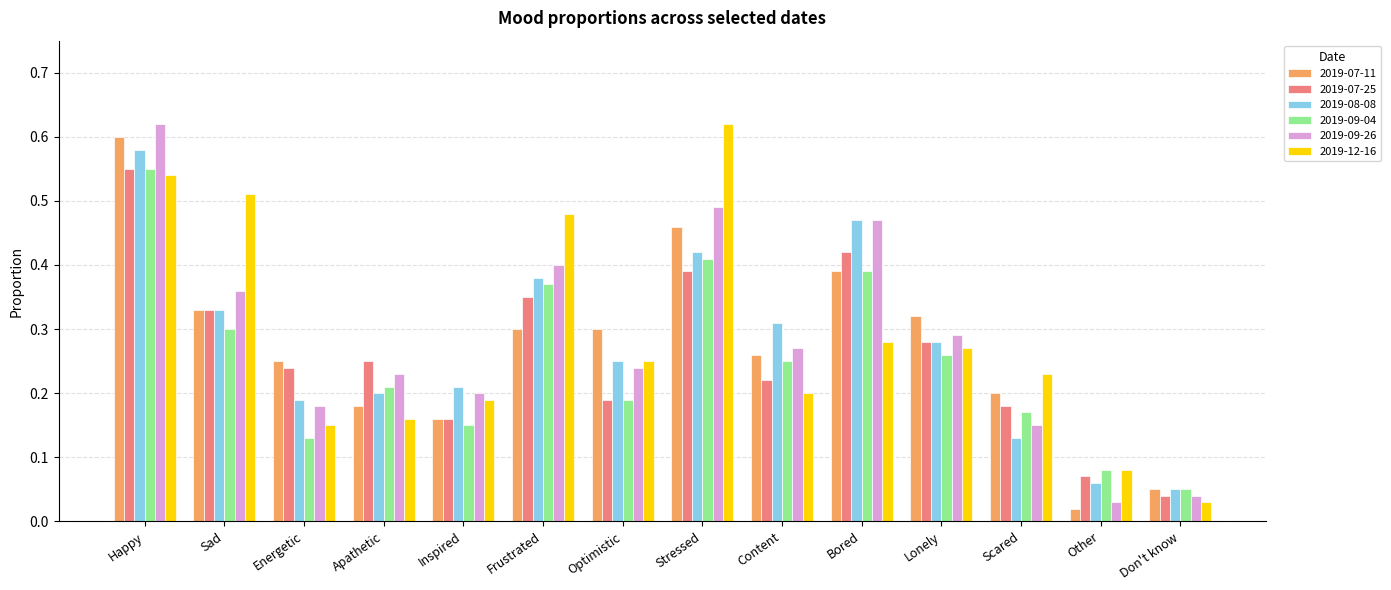

At how many categories does at least one series exceed 0?

14